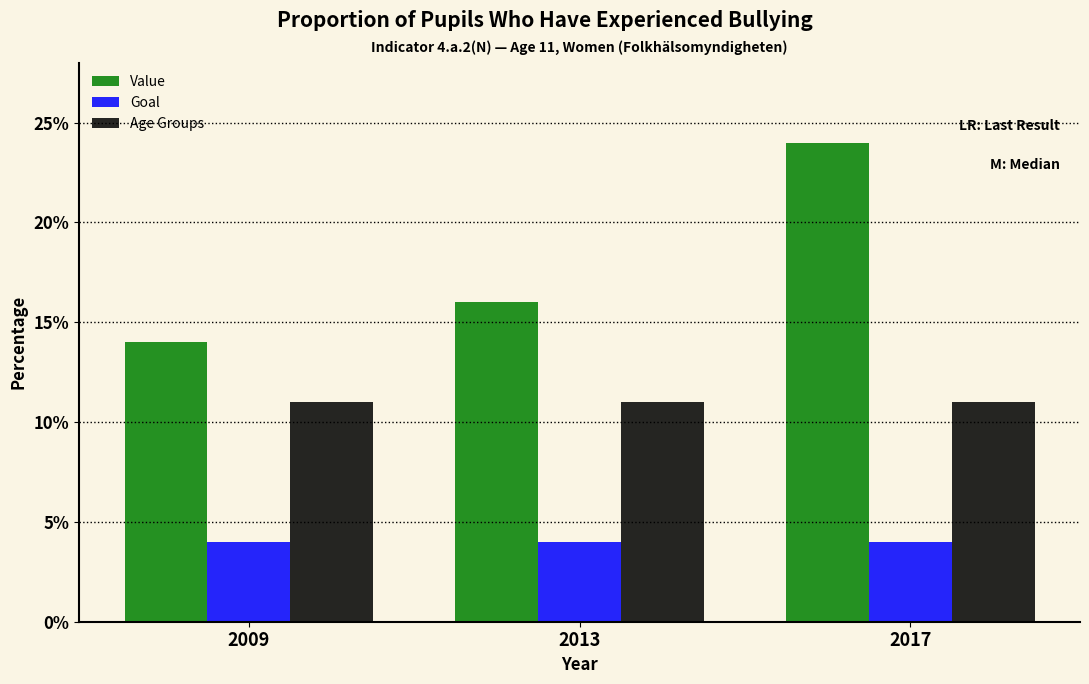

Read the Goal value at 2017.

4